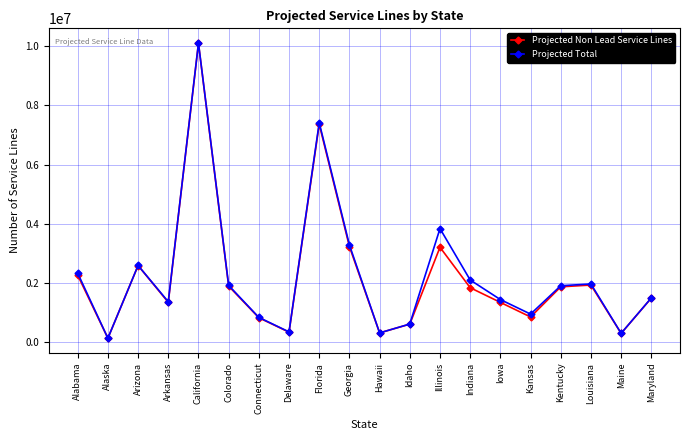

What is the label of the 8th point from the right?

Illinois